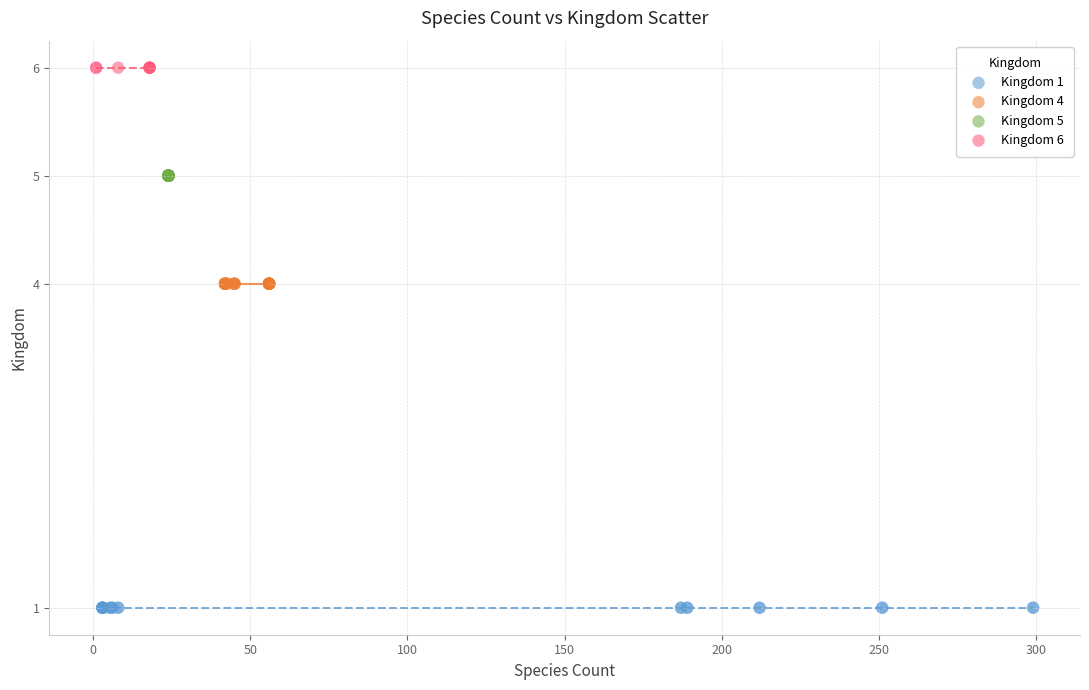

Which series reaches the maximum Y coordinate?

Kingdom 6